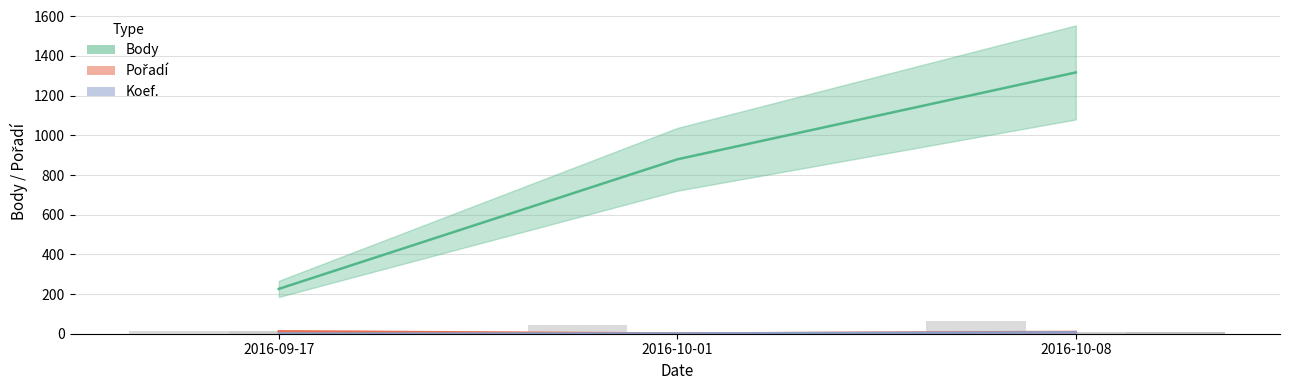

List the labels in order of Koef. value, smallest first.

2016-09-17, 2016-10-01, 2016-10-08